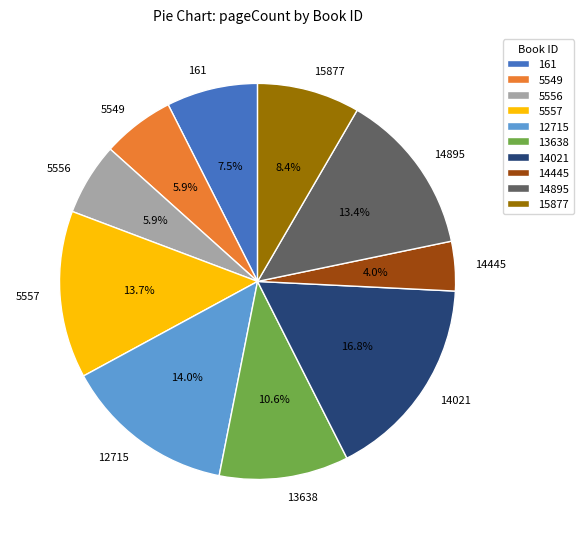

To the nearest percent, what portion does 15877 represent?

8%